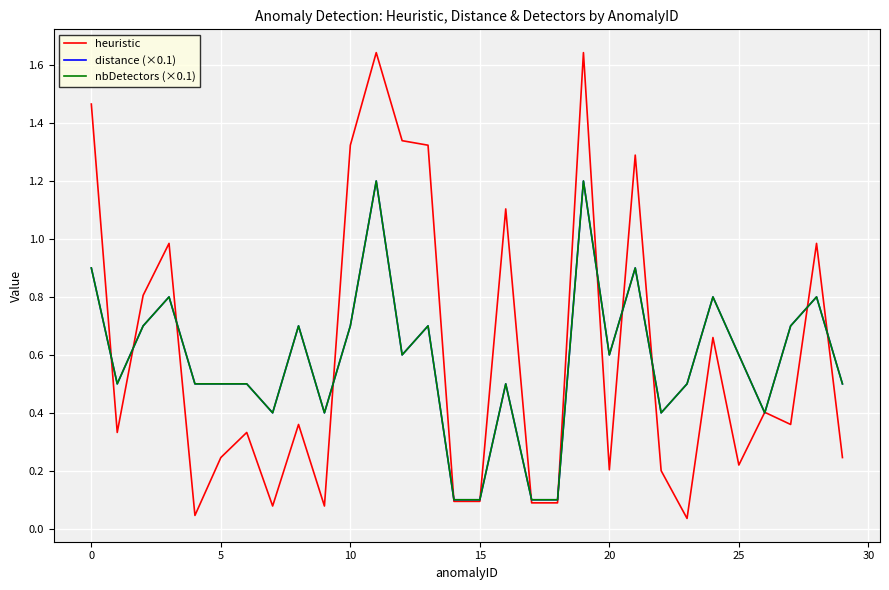

In distance (×0.1), how many points are lower than both neighbors (excluding endpoints)?

7